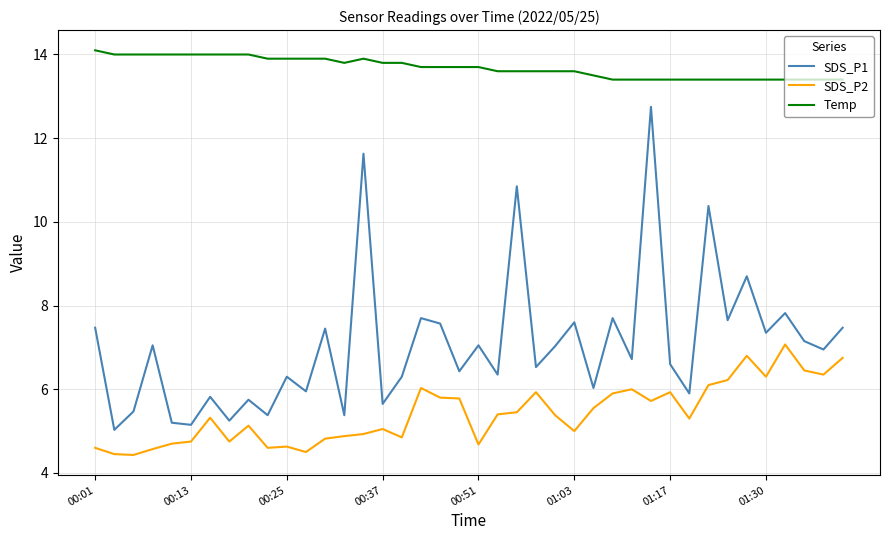

True or false: SDS_P1 and SDS_P2 intersect in this chart.

False